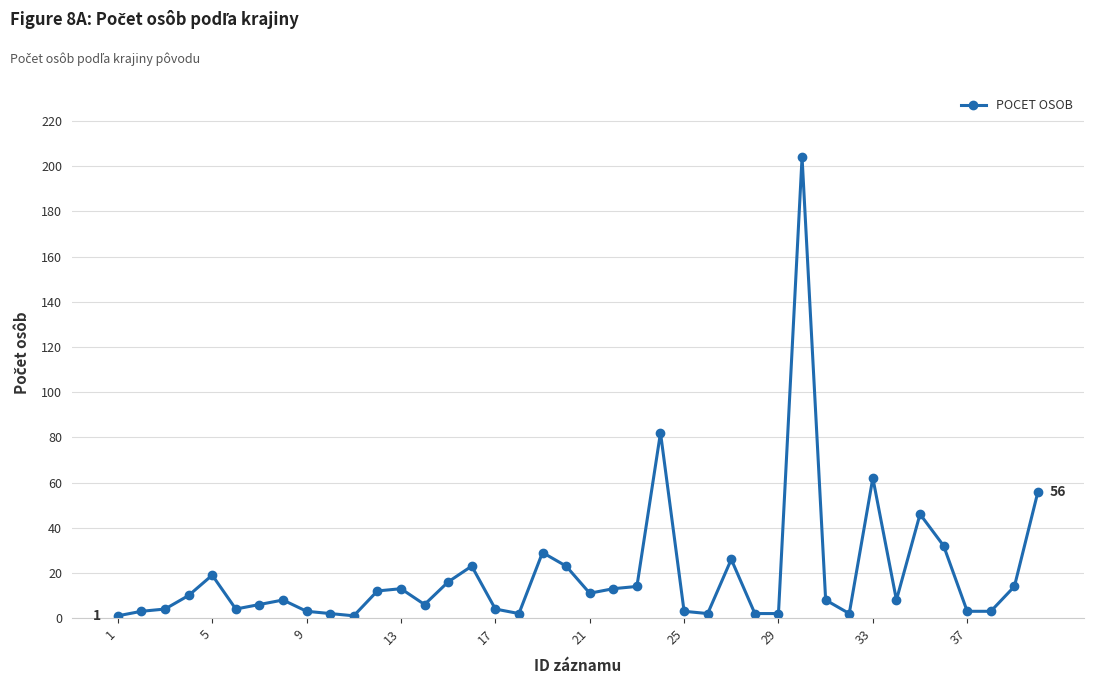

What is the difference between the maximum and second lowest values?

203